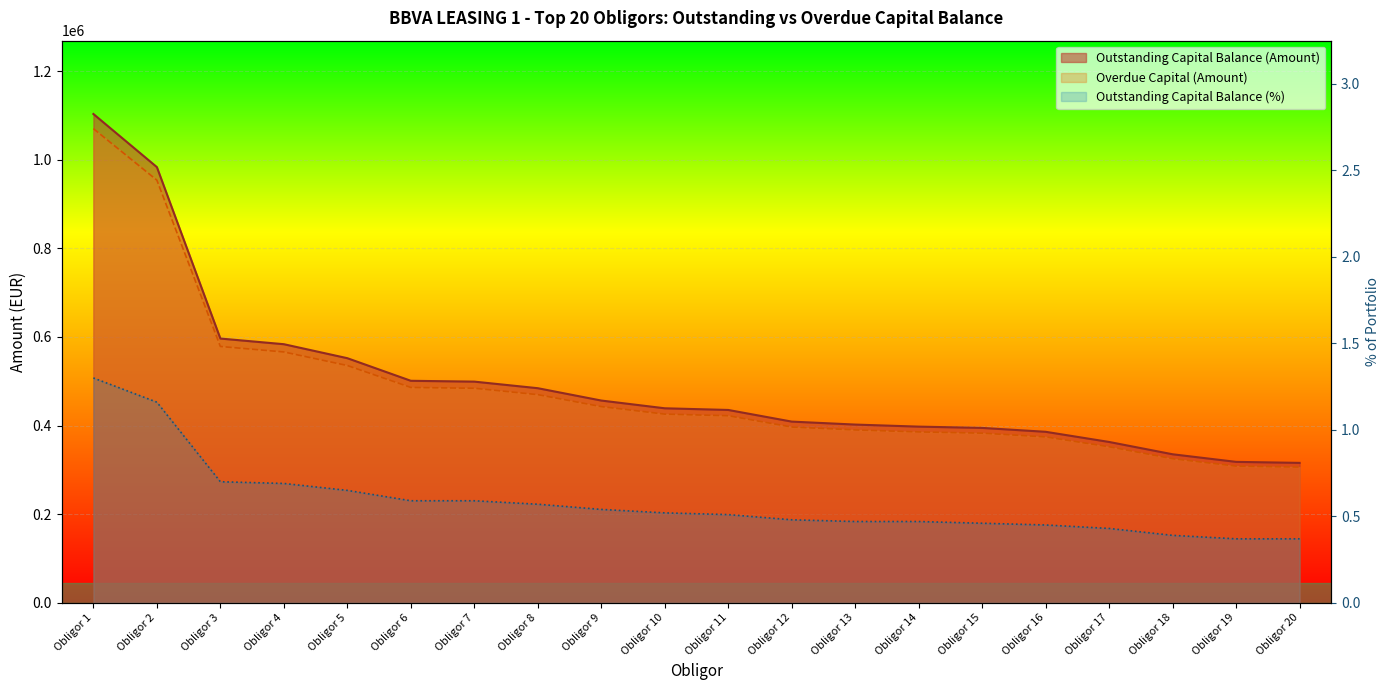

What is the difference between the maximum and minimum values in the Overdue Capital (Amount) series?

787391.1